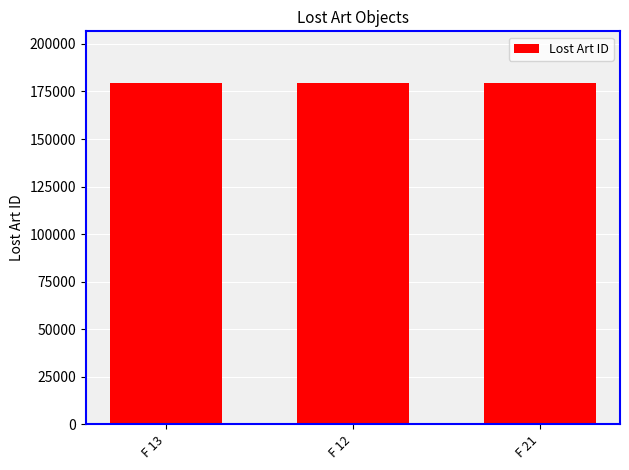

The value at F 21 is 179668. True or false?

True